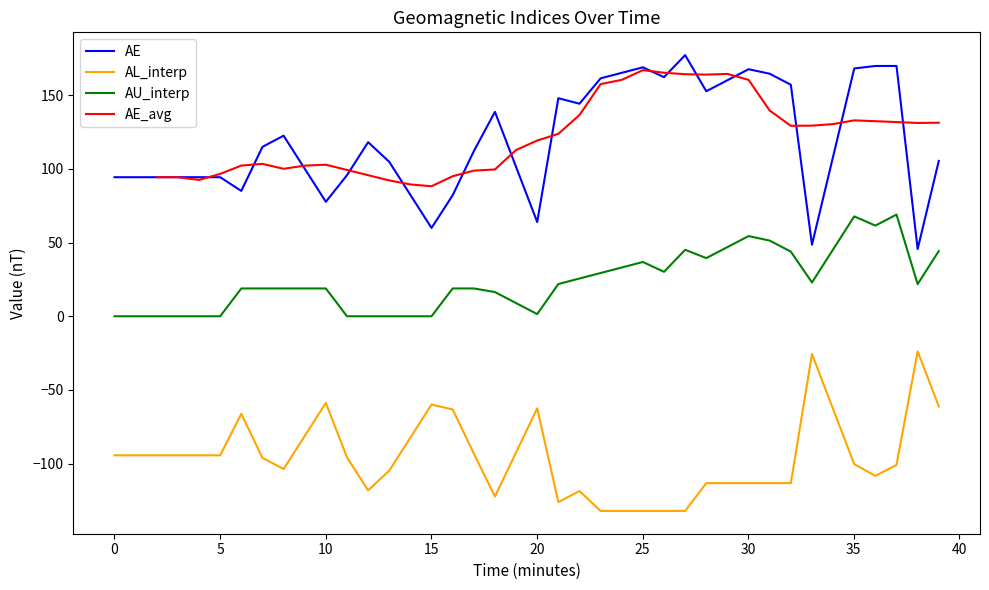

True or false: AL_interp and AE_avg intersect in this chart.

False